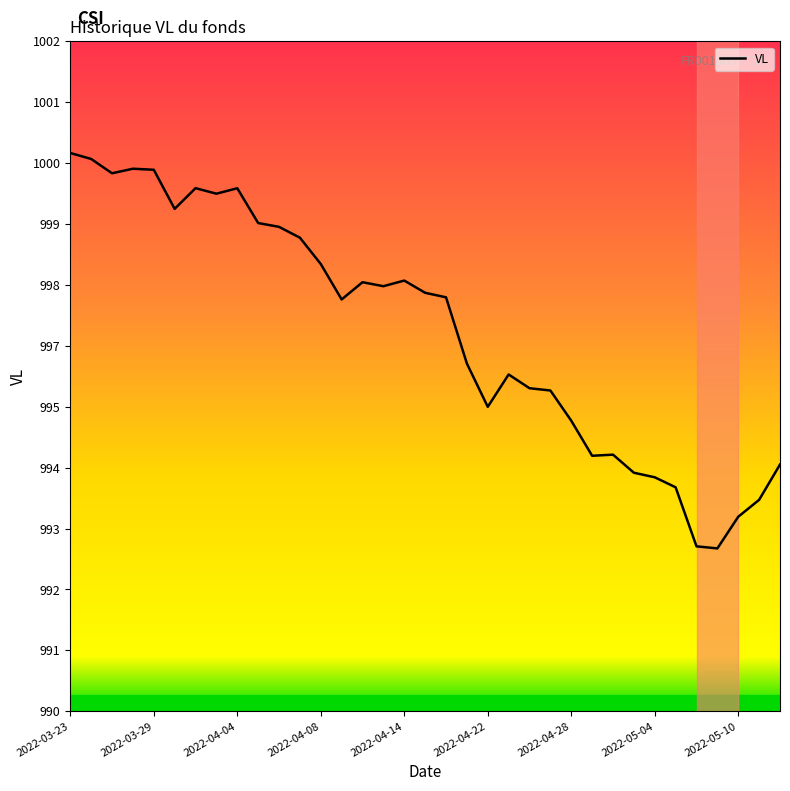

Does the chart display data point markers on the line(s)?

No